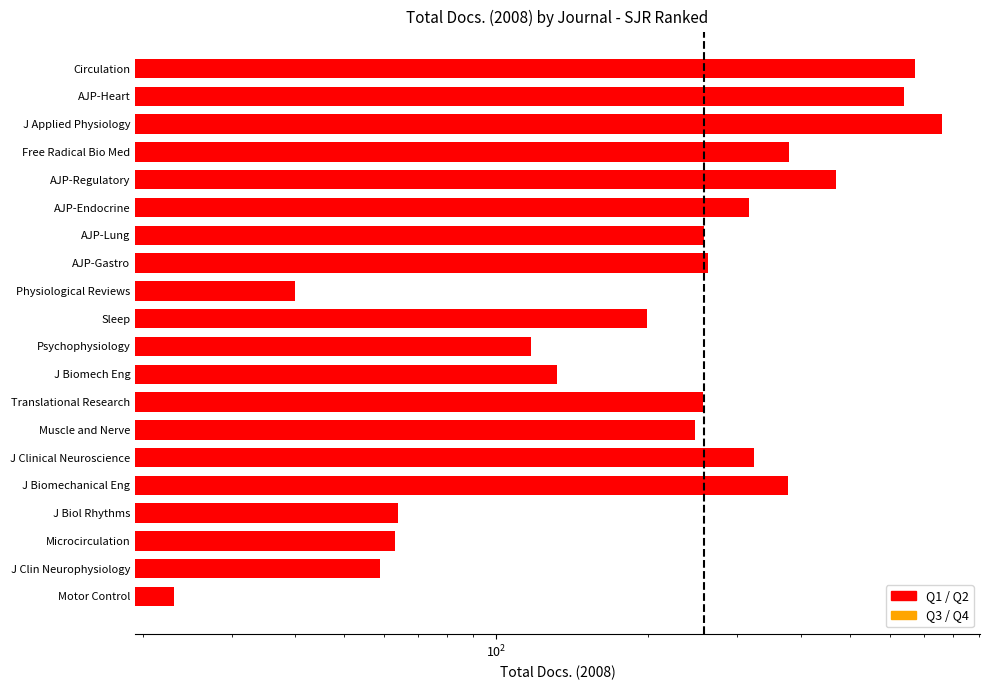

Which has a higher value, AJP-Gastro or J Applied Physiology?

J Applied Physiology